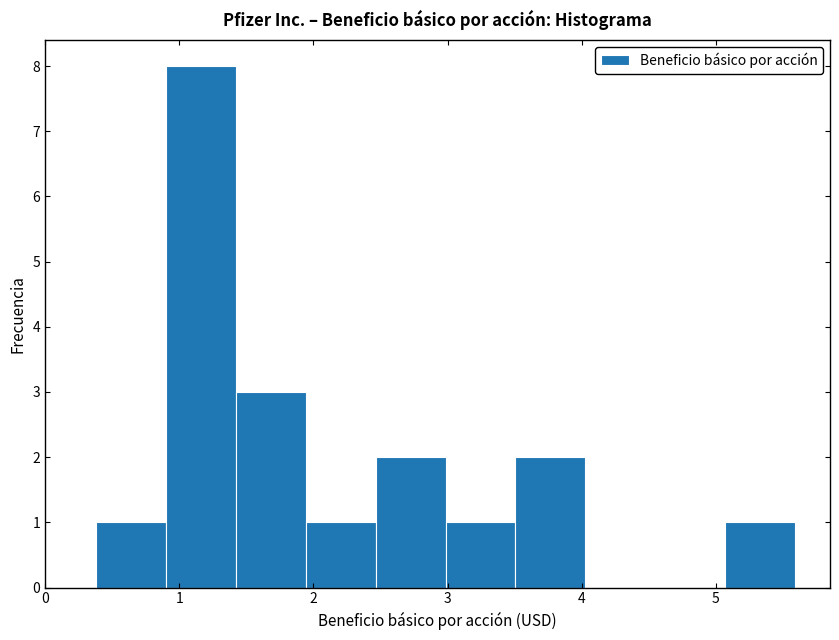

Reading left to right, list every bar in this chart as the range it spans on the x-axis followed by its height. Neither the bar edges nor the heights are printed on the chart, so give them approximately, as read against the axes.

0.4 to 0.9: 1
0.9 to 1.4: 8
1.4 to 1.9: 3
1.9 to 2.5: 1
2.5 to 3.0: 2
3.0 to 3.5: 1
3.5 to 4.0: 2
4.0 to 4.5: 0
4.5 to 5.1: 0
5.1 to 5.6: 1